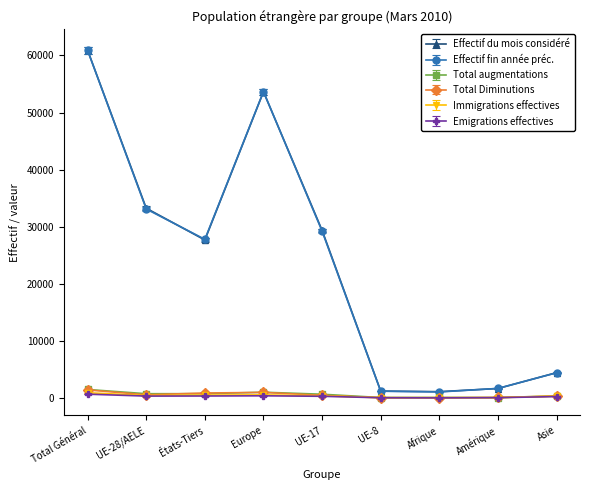

How many times do Effectif du mois considéré and Effectif fin année préc. cross each other?

4